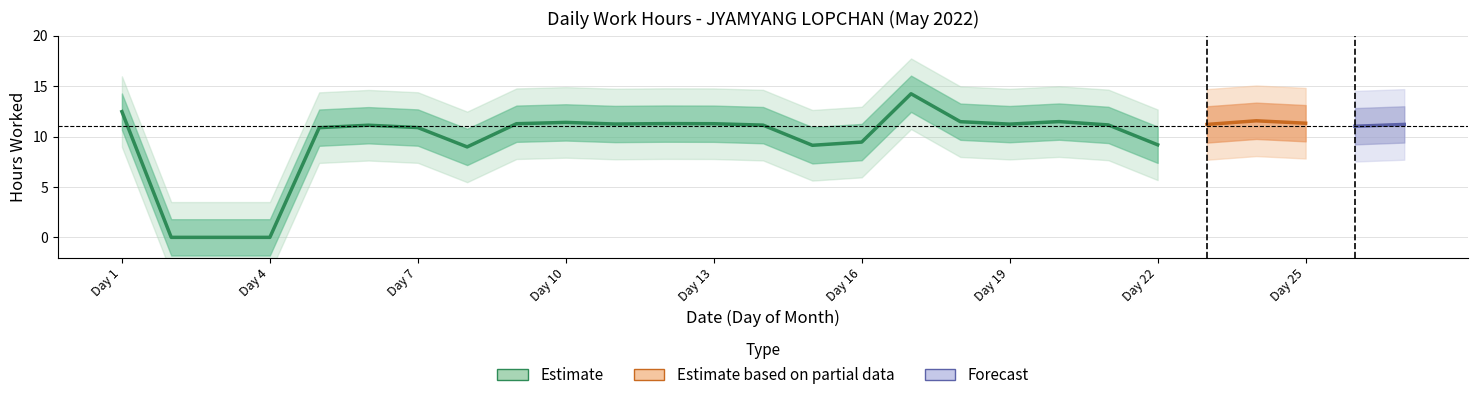

What are all the series names shown in the legend?

Estimate, Estimate based on partial data, Forecast